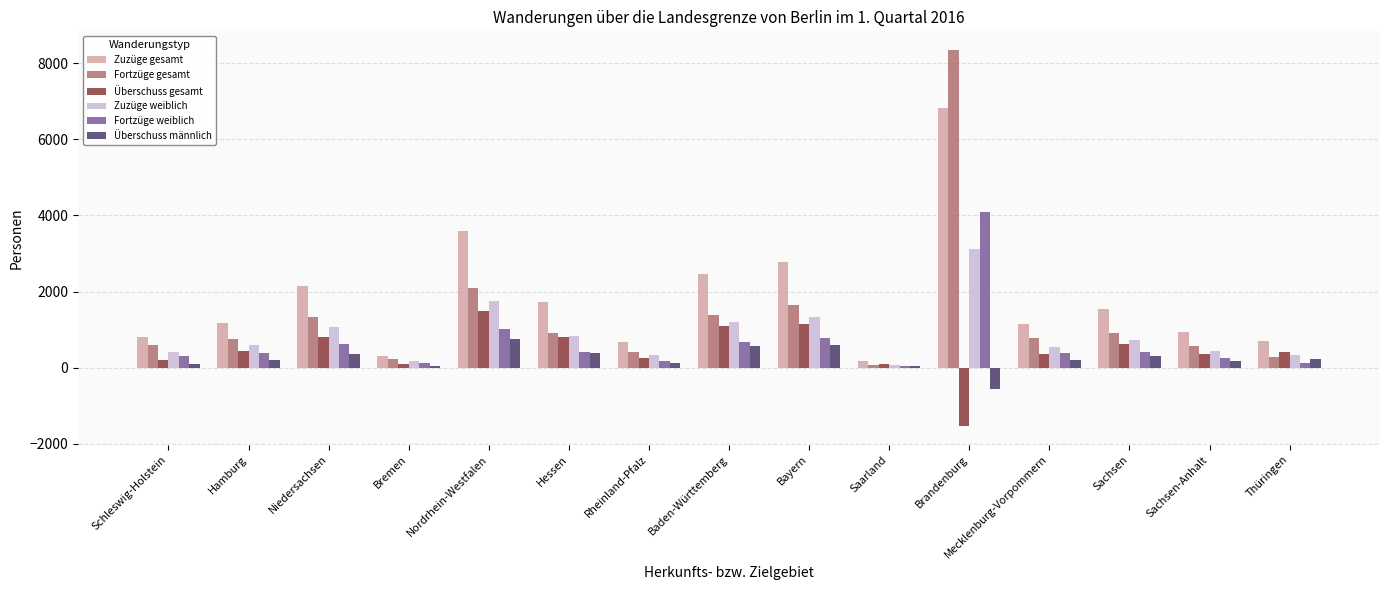

What is the average value of the Zuzüge gesamt series?

1797